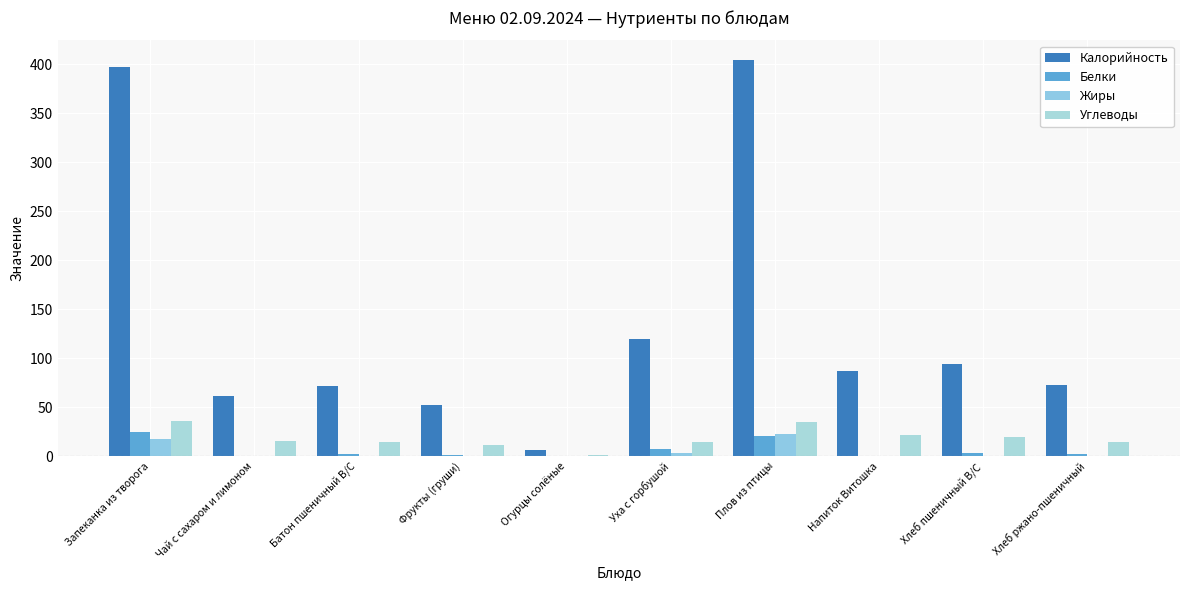

Are the bars horizontal?

No